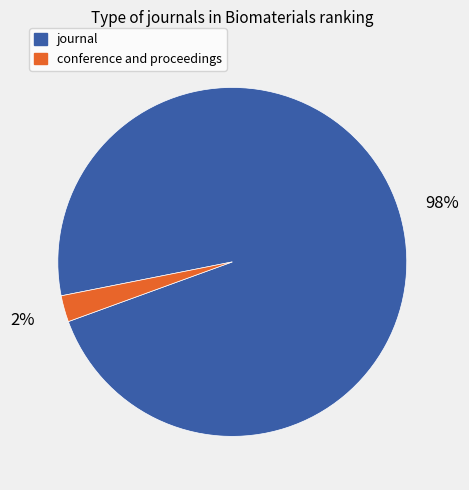

To the nearest percent, what portion does conference and proceedings represent?

2%